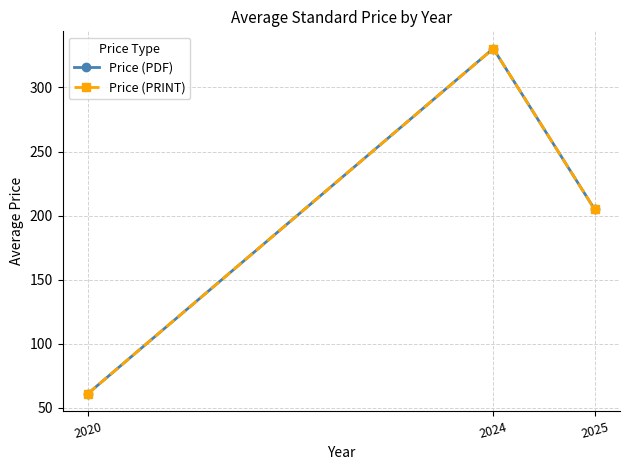

At which label is Price (PDF) closest to 195?

2025